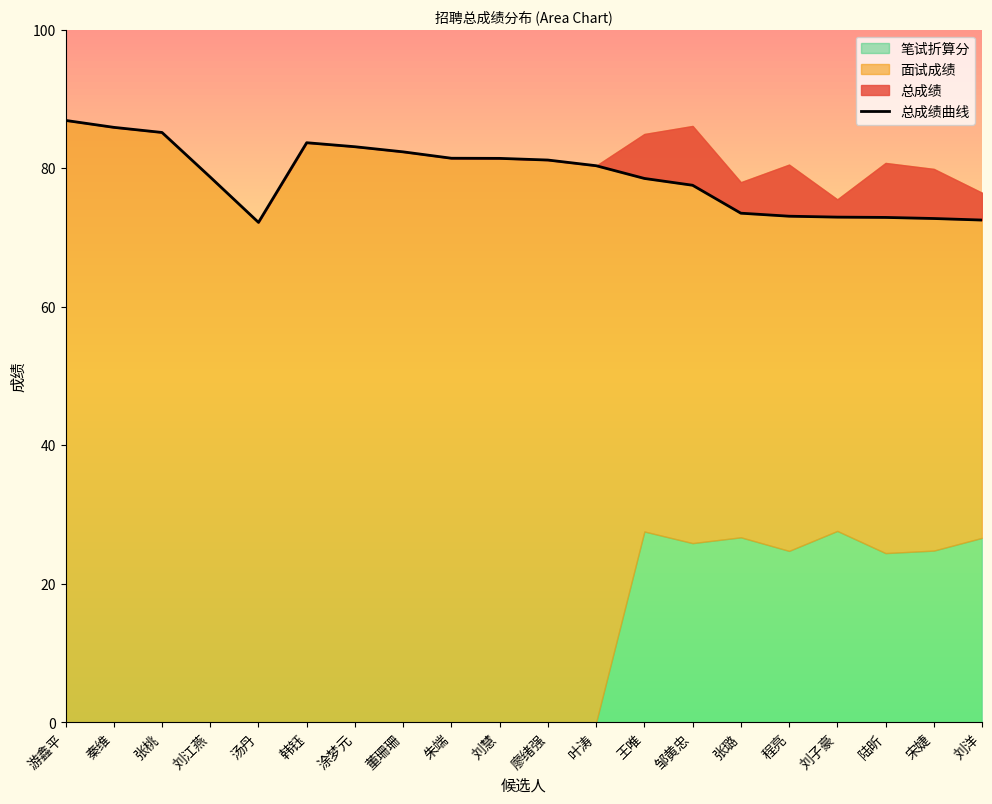

Is it true that the value at 廖绪强 is 19.0?

False